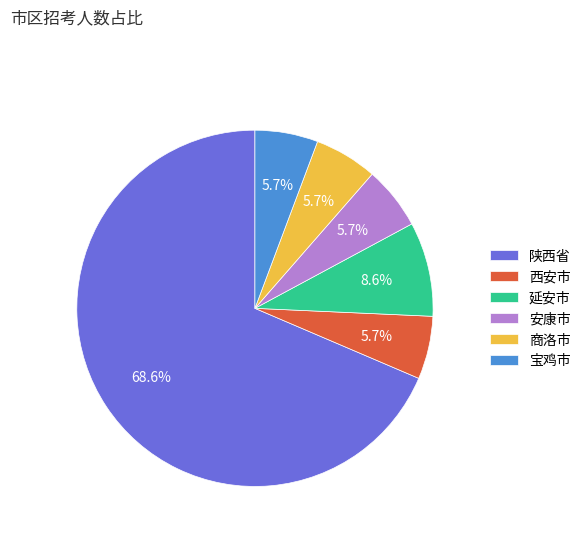

True or false: 延安市 accounts for 23% of the total.

False